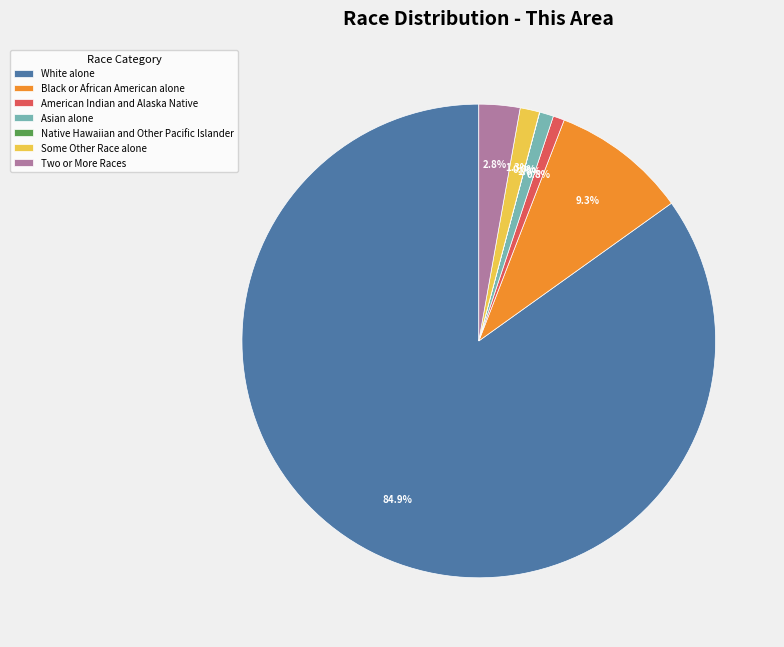

Is the sum of White alone and American Indian and Alaska Native greater than half?

Yes